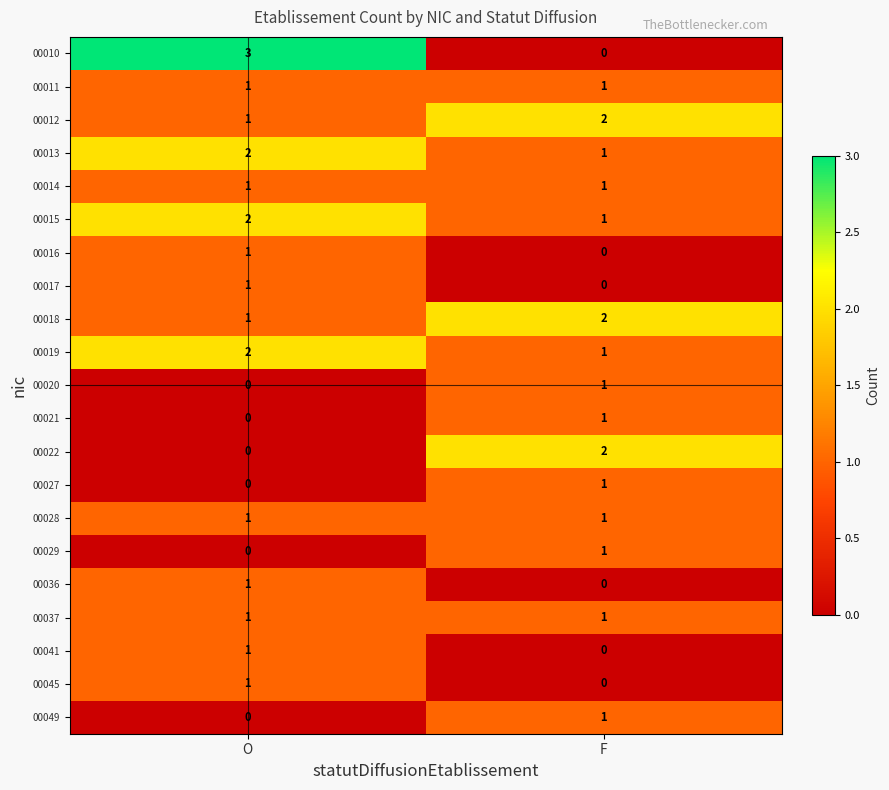

Where is 00013 nearest to the value 1?

F